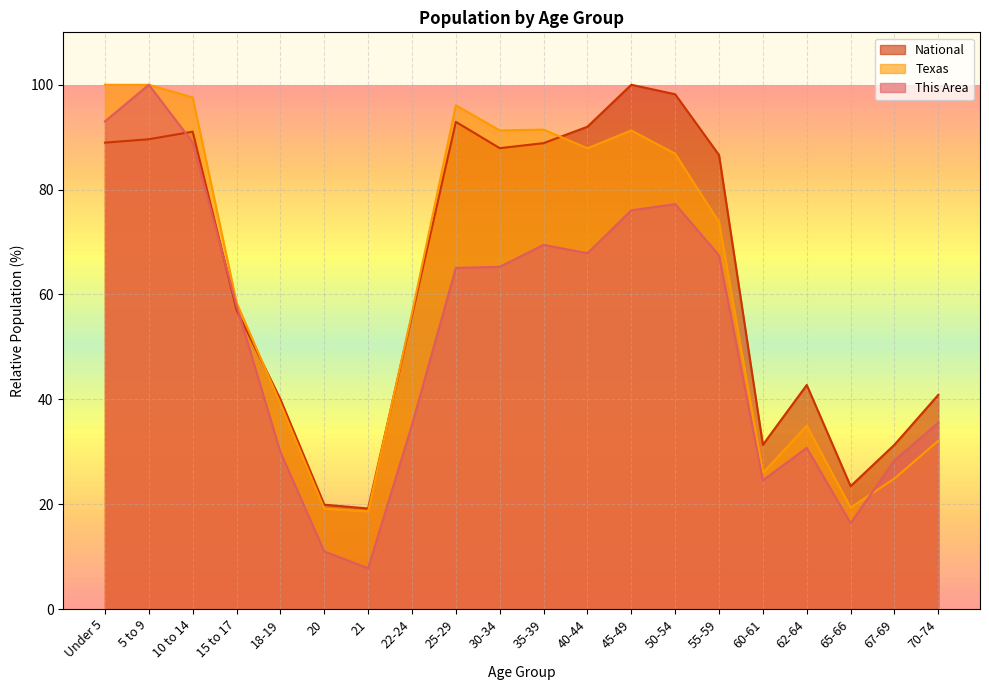

Count the number of categories in the chart.

20